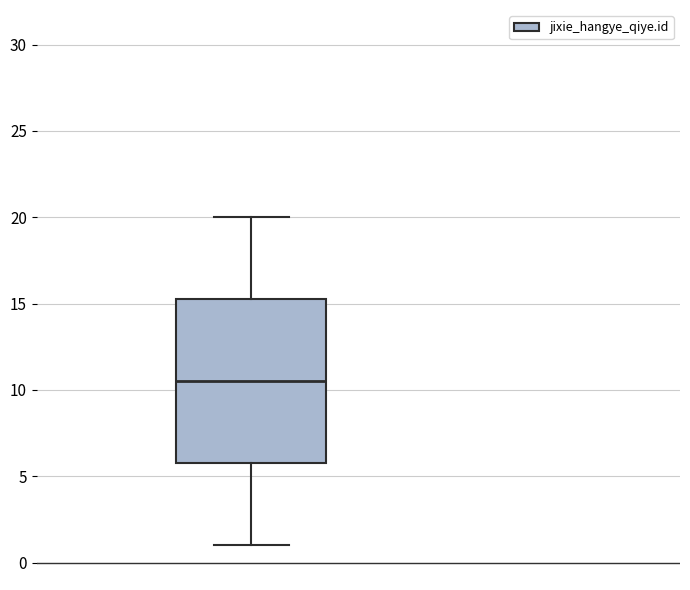

Transcribe this box plot: give where the median line is, the range the box spans, and where the two whiskers end, as read against the y-axis. The values are not printed on the chart, so give them approximately, as read against the axis.

median 10.5, box 6.0 to 15.5, whiskers 1.0 to 20.0